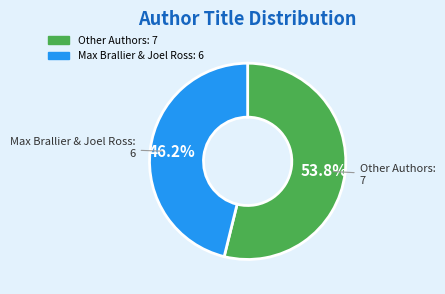

To the nearest percent, what is the difference between the largest and smallest slice percentages?

8%